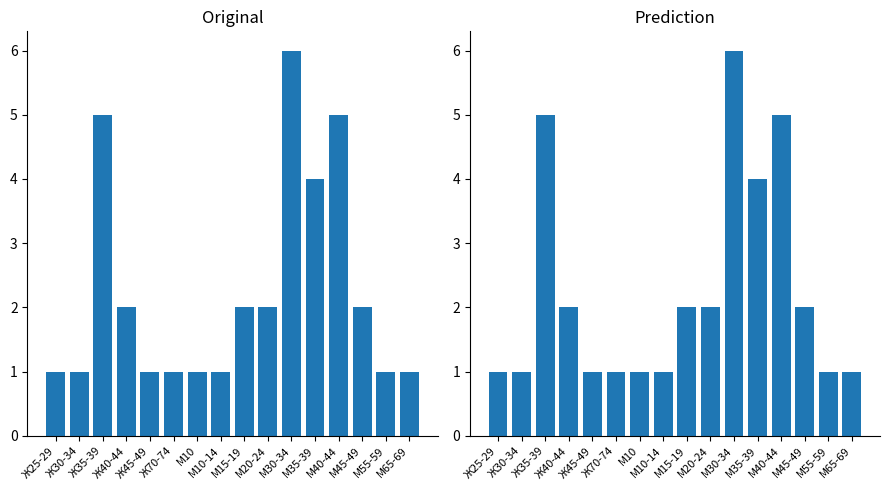

What is the minimum value shown in the chart?

1